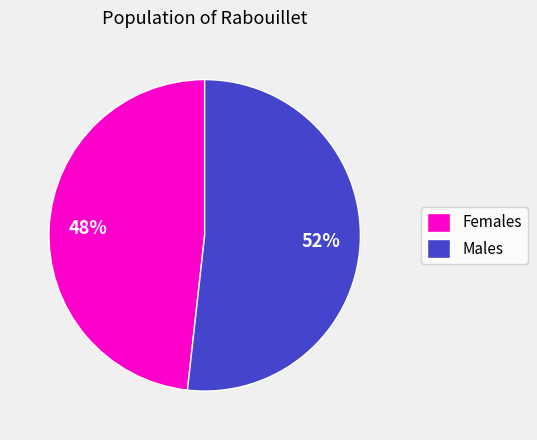

What is the largest slice in the pie chart?

Males